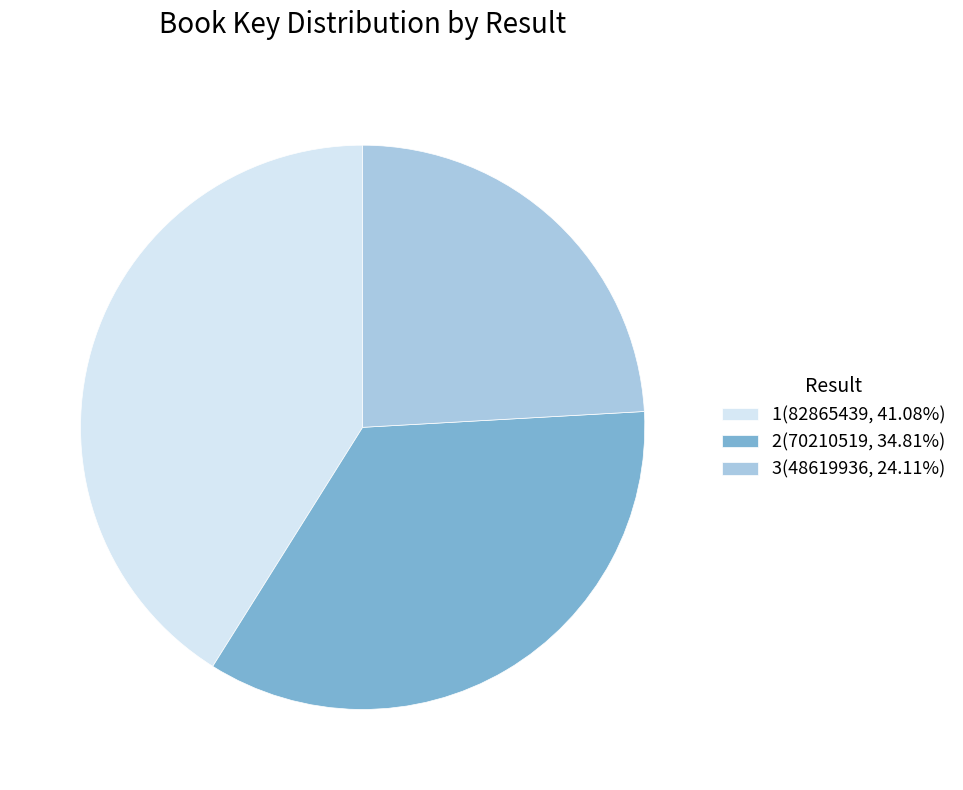

How many slices are in this pie chart?

3